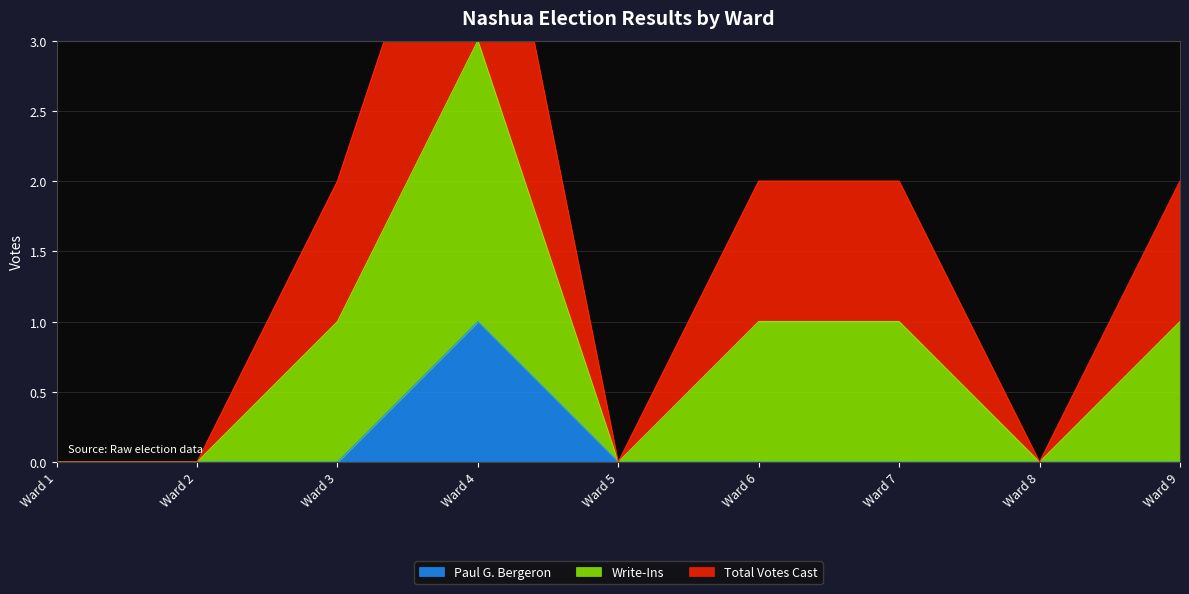

At which label does Paul G. Bergeron reach its peak?

Ward 4